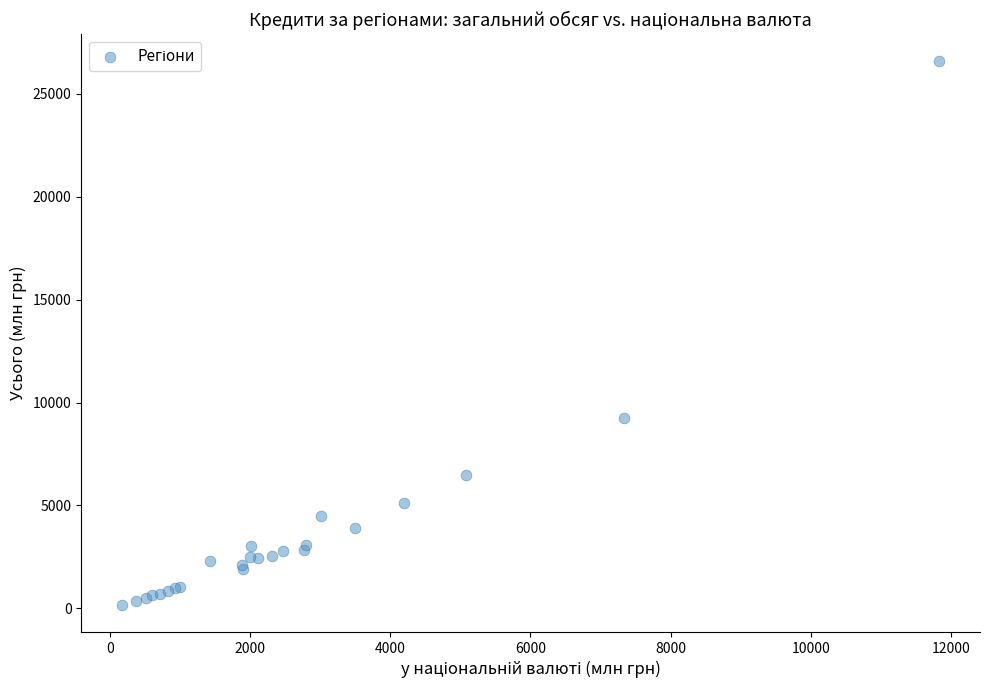

What Y value in the scatter plot is closest to 13378?

9233.9